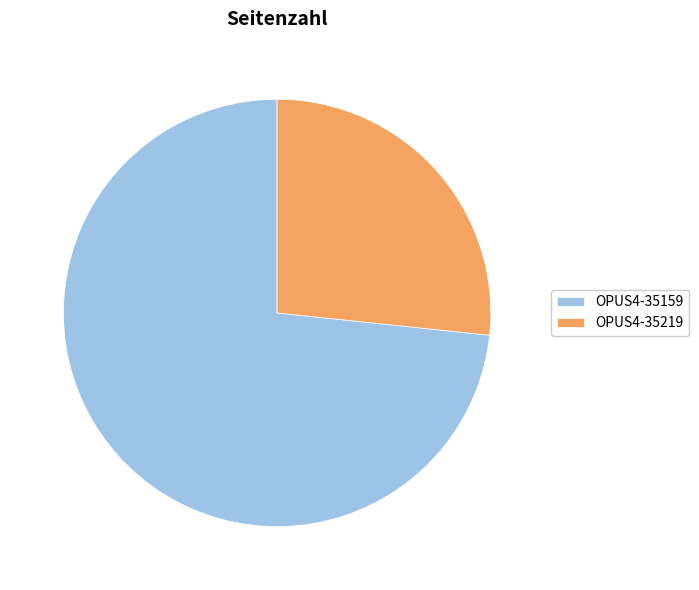

Which has a higher value, OPUS4-35219 or OPUS4-35159?

OPUS4-35159